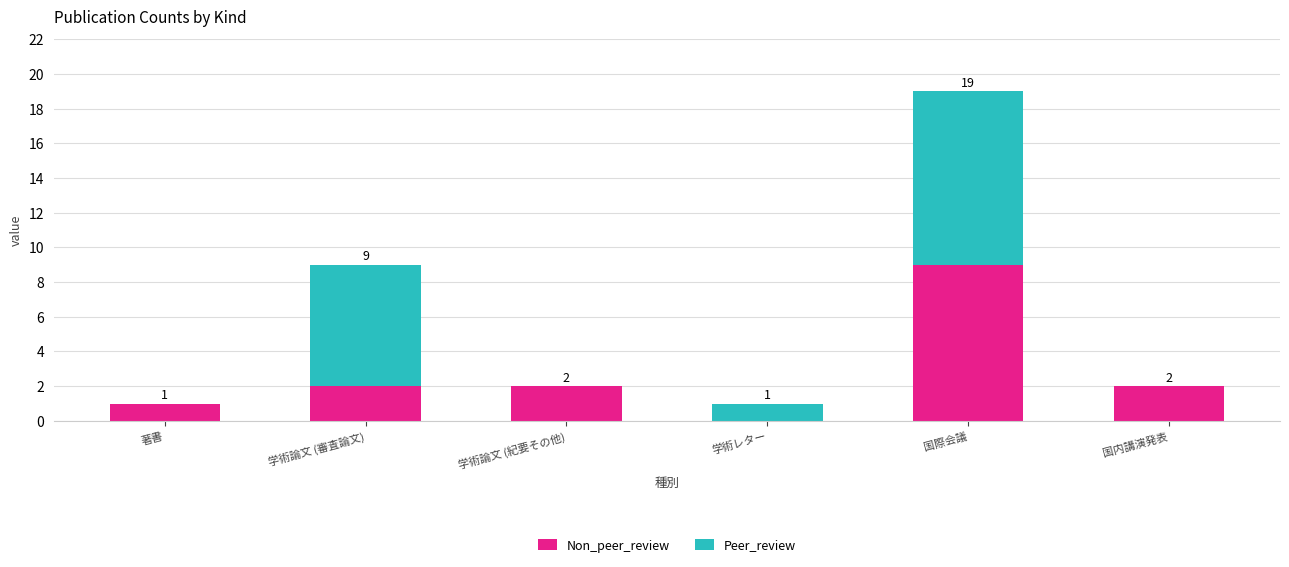

Reading right to left, list the values for the Non_peer_review series.

国内講演発表=2	国際会議=9	学術レター=0	学術論文 (紀要その他)=2	学術論文 (審査論文)=2	著書=1